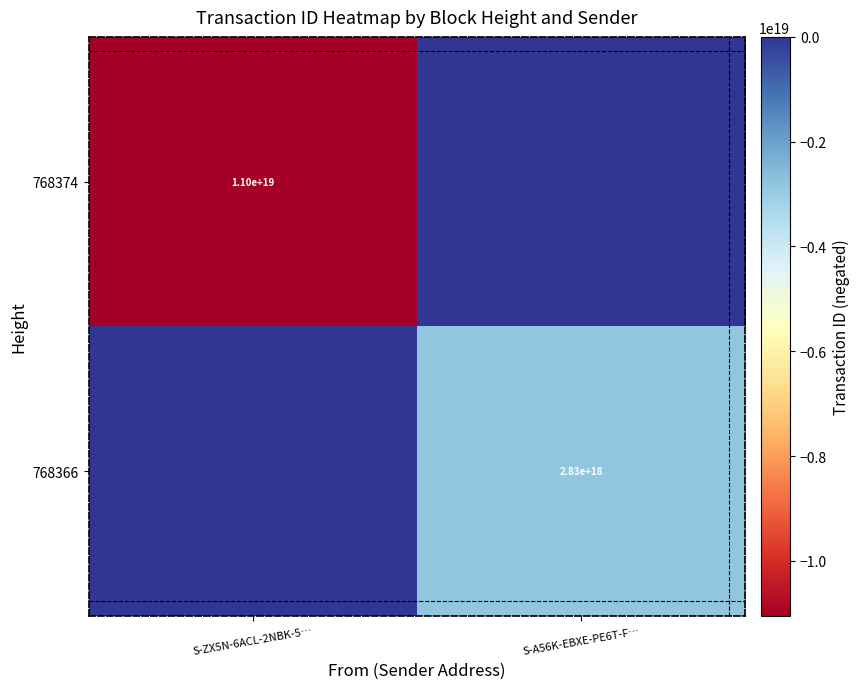

Is it true that 768374 equals -7456577086819435520 at S-ZX5N-6ACL-2NBK-5…?

False